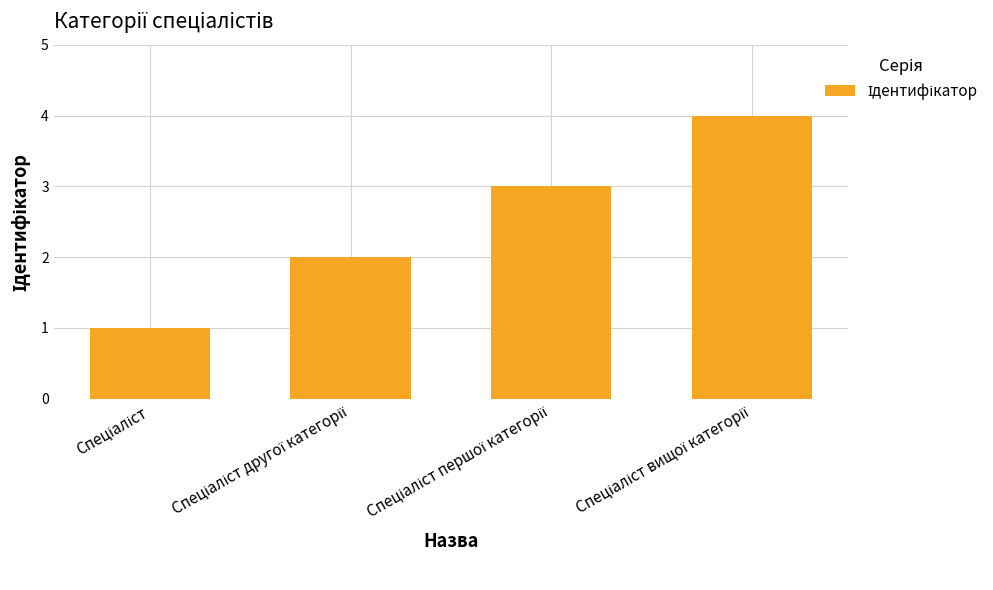

What is the value of the 3rd bar from the left?

3